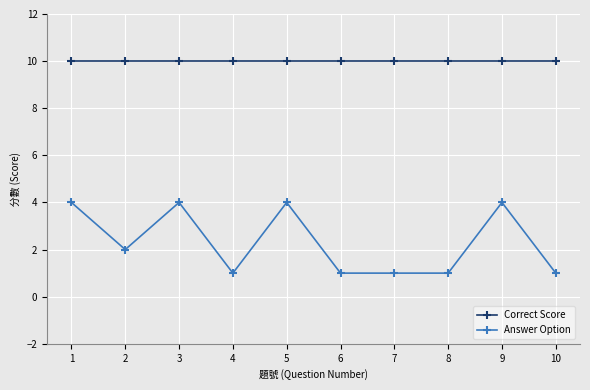

What is the maximum value for Correct Score?

10